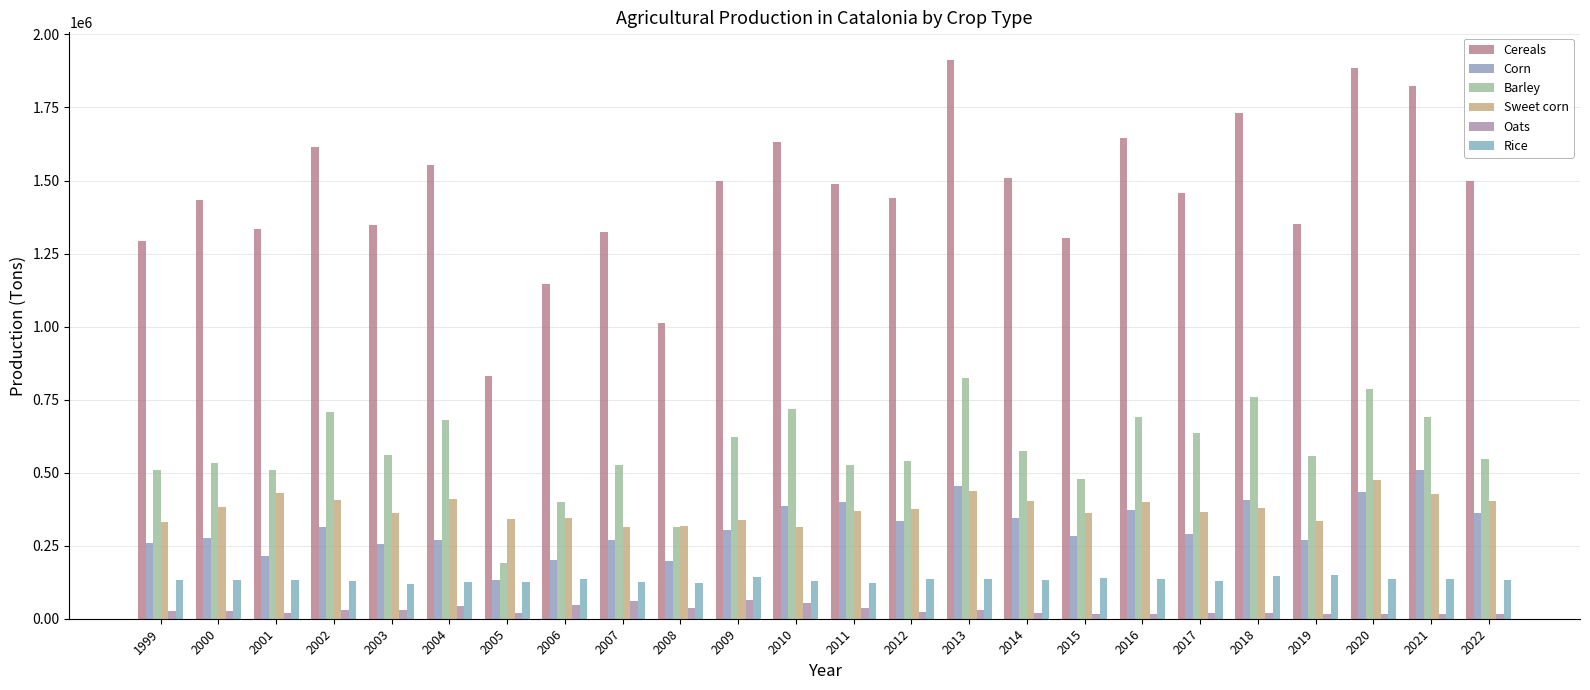

Reading left to right, transcribe all the data shown in this chart.

Cereals: 1292677	1432125	1335562	1615476	1346628	1552534	829759	1147015	1324060	1011872	1497905	1630513	1486955	1438558	1911599	1508590	1303878	1644021	1457616	1732518	1350575	1885535	1821839	1497519
Corn: 260027	275437	214541	313176	256404	268992	133978	200005	268651	199119	303237	386616	400589	334822	454216	346114	281963	372856	288342	405506	271118	432818	509707	360765
Barley: 510723	532081	509517	707206	561676	680768	190070	400322	527542	313645	623181	716349	525216	541154	824678	574907	477811	691782	634699	758189	556513	786211	691590	547461
Sweet corn: 332154	383990	429083	407690	361406	411047	342292	343959	313142	318705	336852	314831	370387	376082	437804	404088	362321	400581	366246	380609	334221	475707	426620	404016
Oats: 25719	27384	20325	29110	28448	43630	20119	46155	62280	37864	62616	55553	37330	24558	29291	19510	17807	17172	18167	19865	15208	17611	16120	15349
Rice: 133650	133778	131787	129999	119537	125299	126203	134533	127371	120701	142295	130314	122813	137202	136872	131889	139829	135531	128924	146565	150285	136062	134406	132238